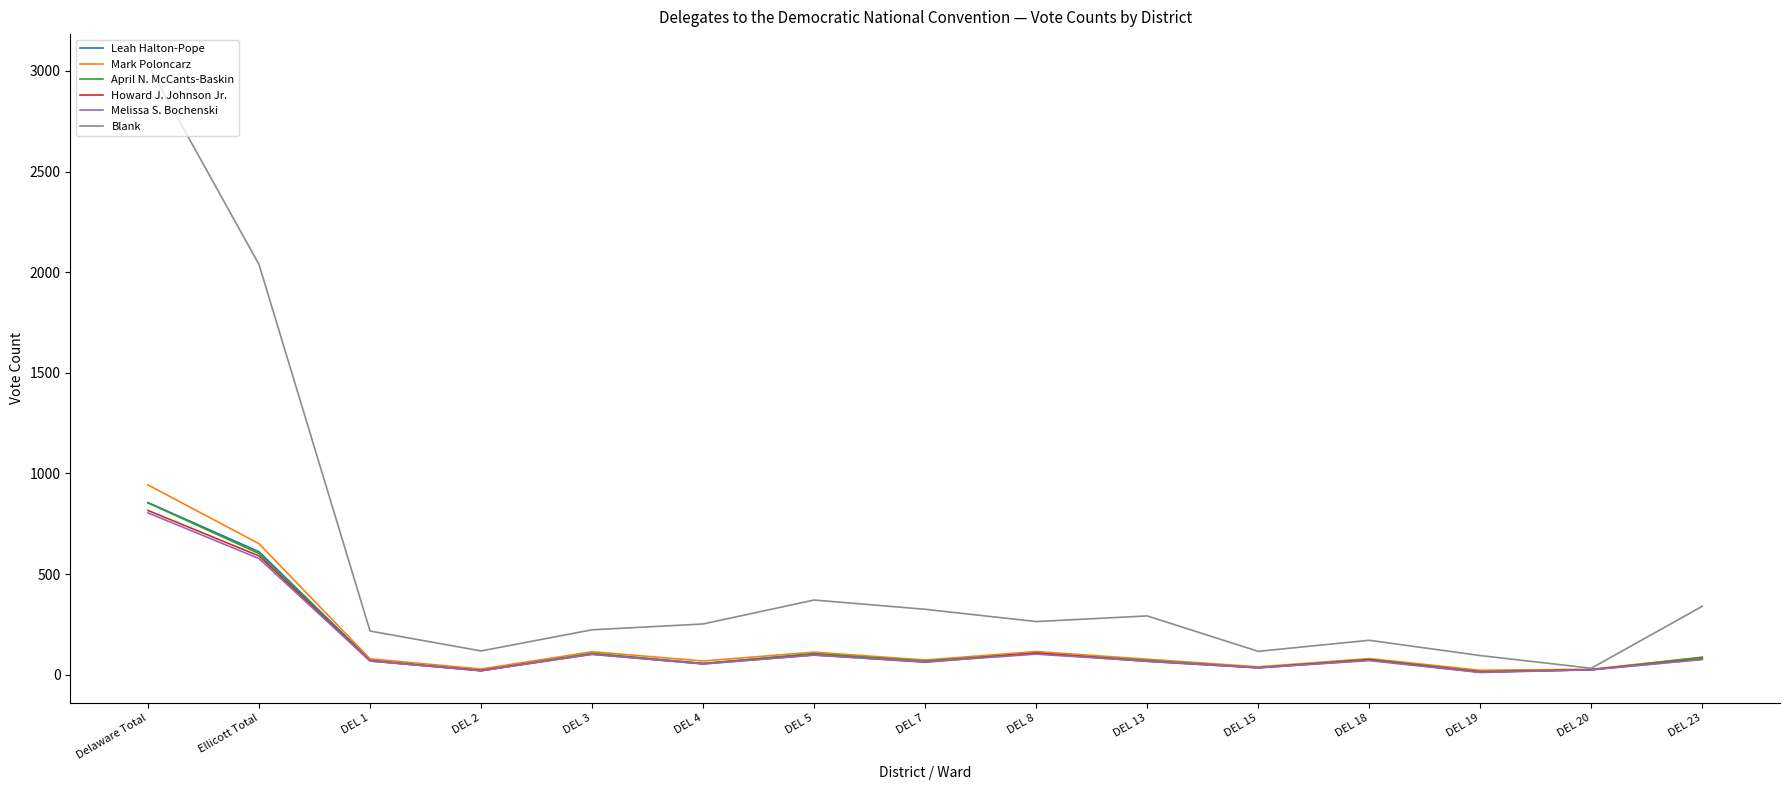

Which series changed the most between Ellicott Total and DEL 2?

Blank